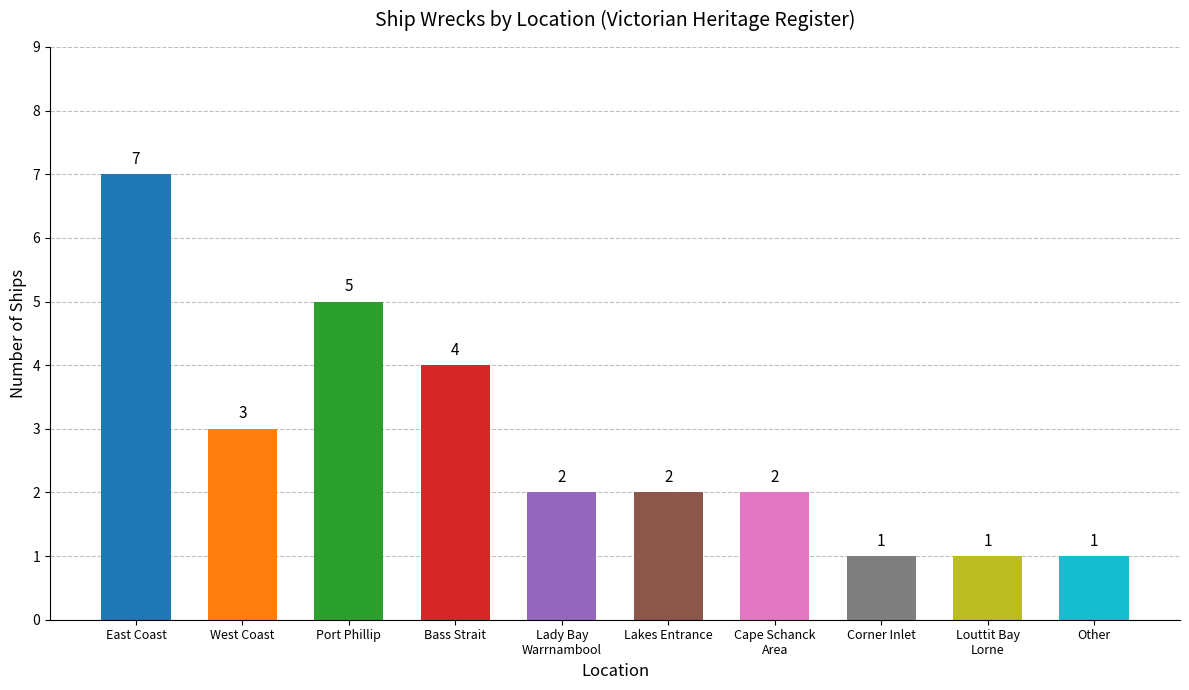

Count the number of categories in the chart.

10